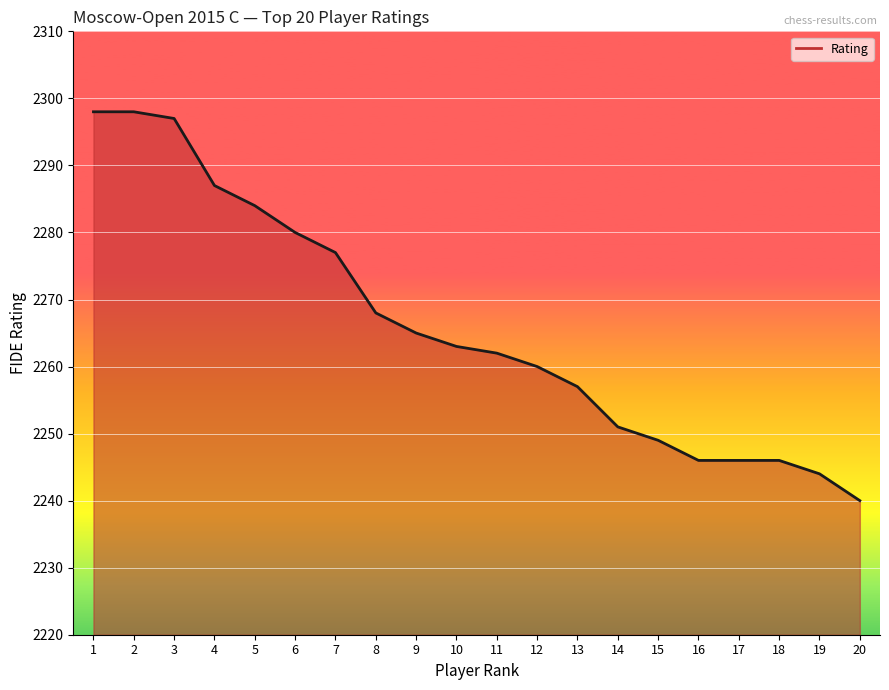

Reading left to right, transcribe all the data shown in this chart.

2298	2298	2297	2287	2284	2280	2277	2268	2265	2263	2262	2260	2257	2251	2249	2246	2246	2246	2244	2240